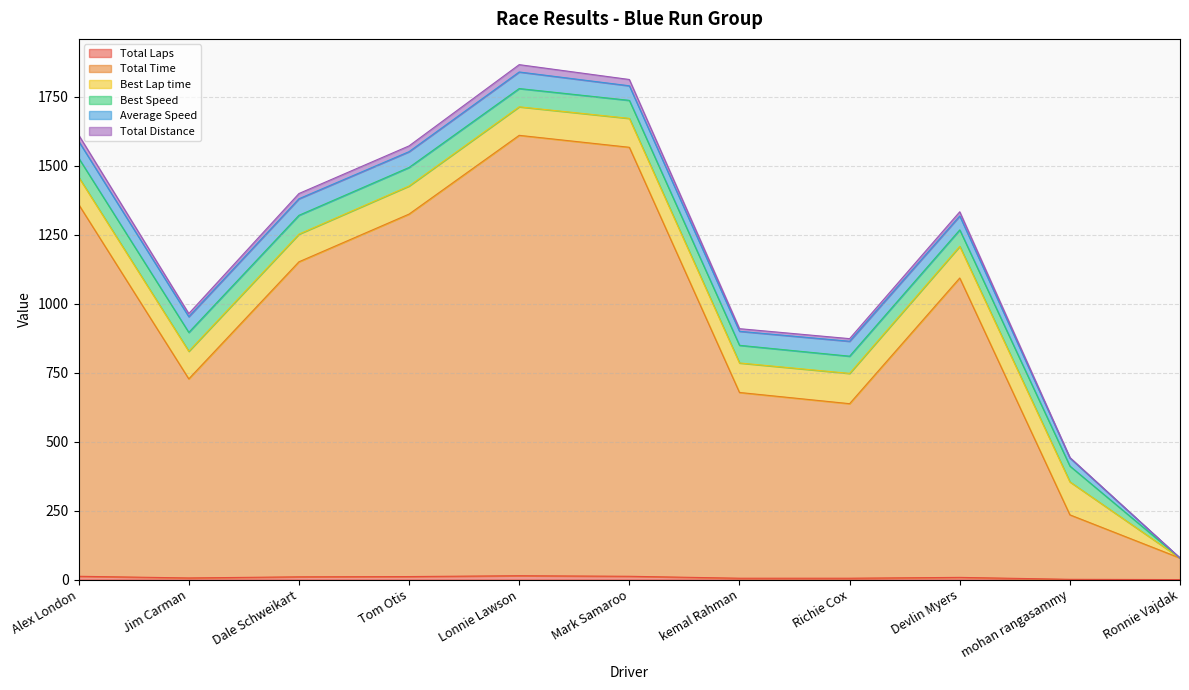

True or false: Total Time and Total Distance cross at least once.

False